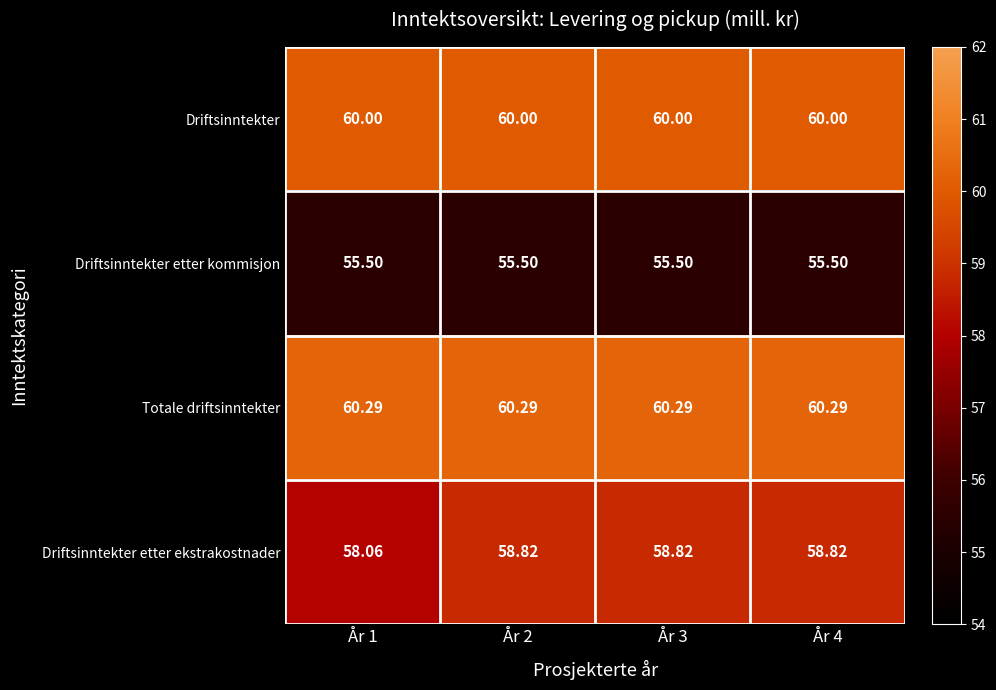

Which series has the widest spread of values?

Driftsinntekter etter ekstrakostnader